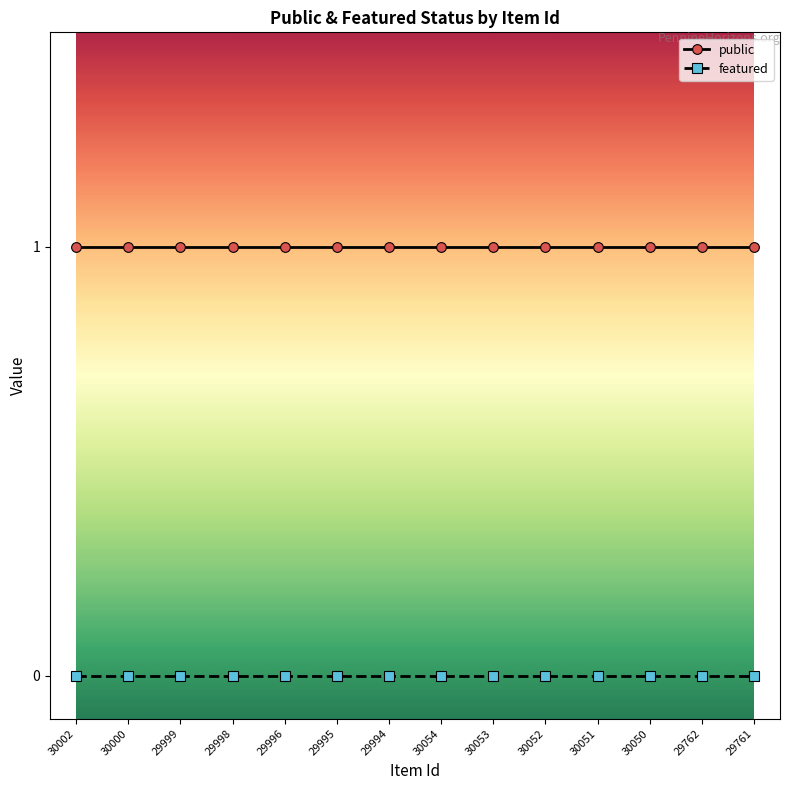

What value does the public series have at 30051?

1